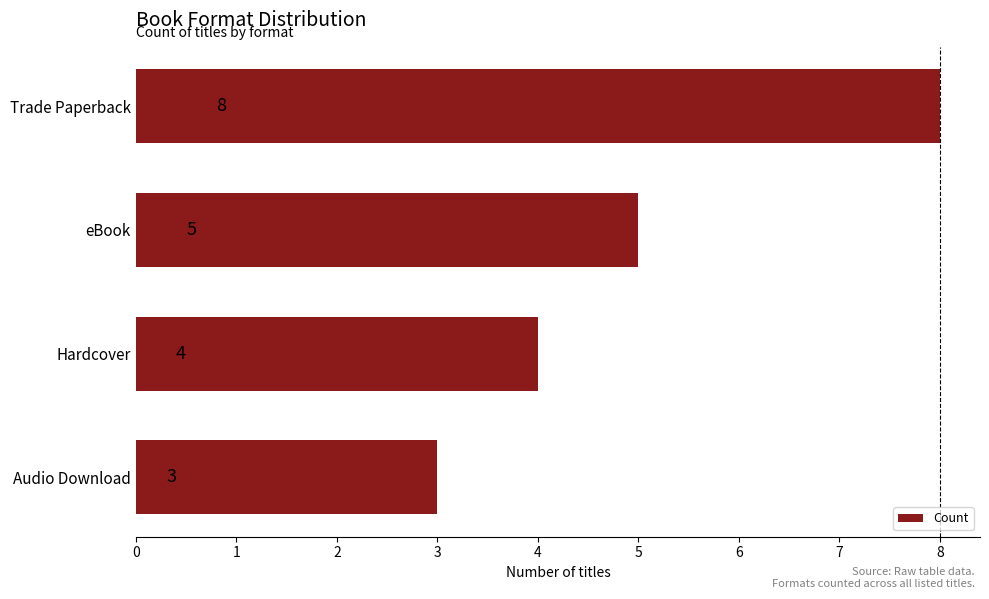

The chart shows a value of 8 at Trade Paperback. True or false?

True